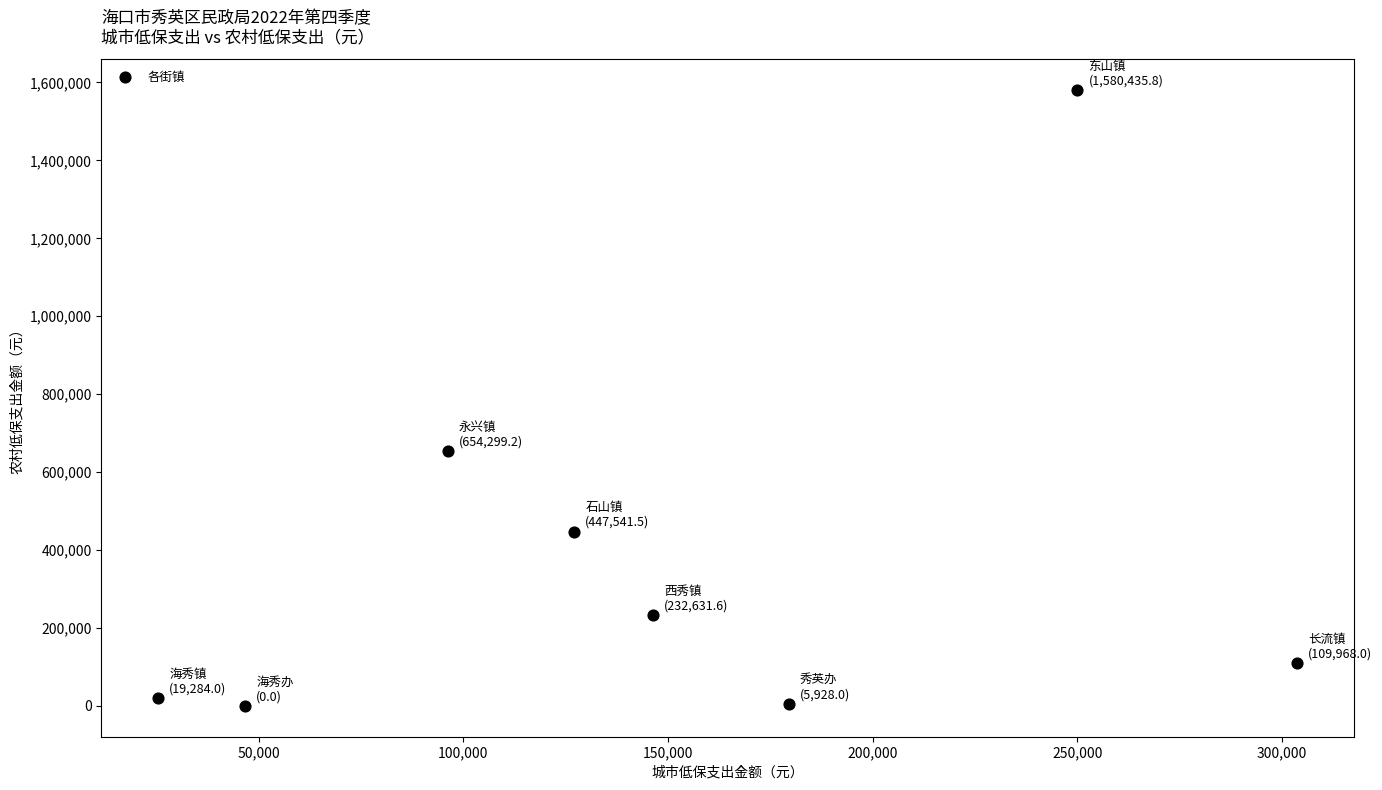

What is the average Y value?

381261.0